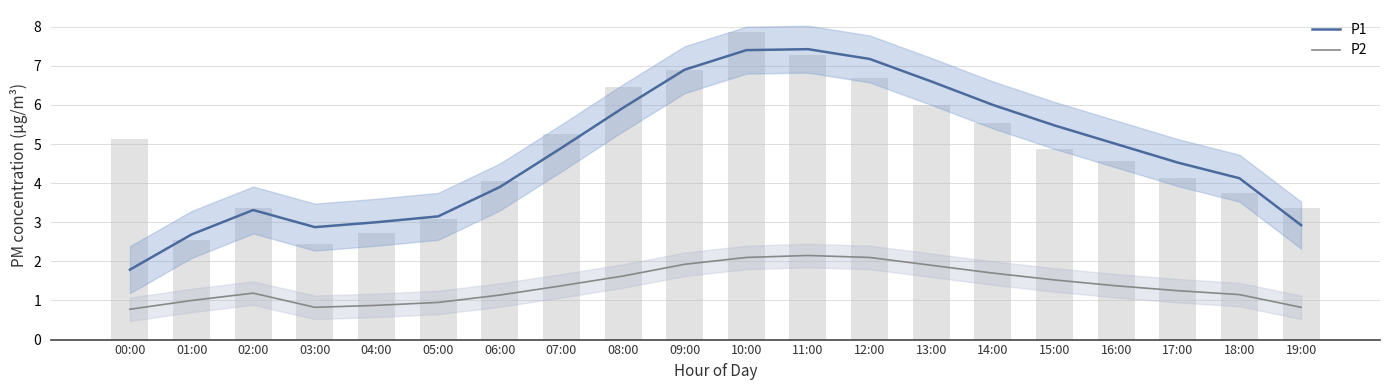

What are all the series names shown in the legend?

P1, P2